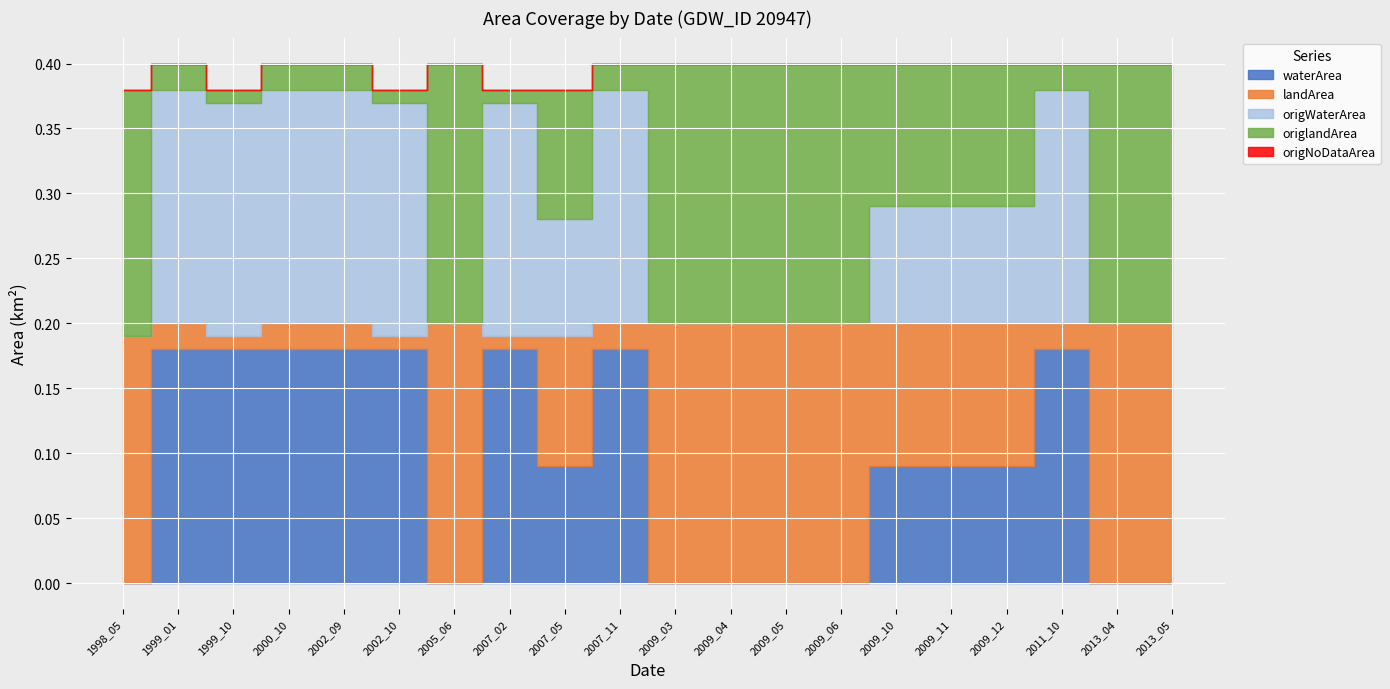

At which label does waterArea reach its peak?

1999_01